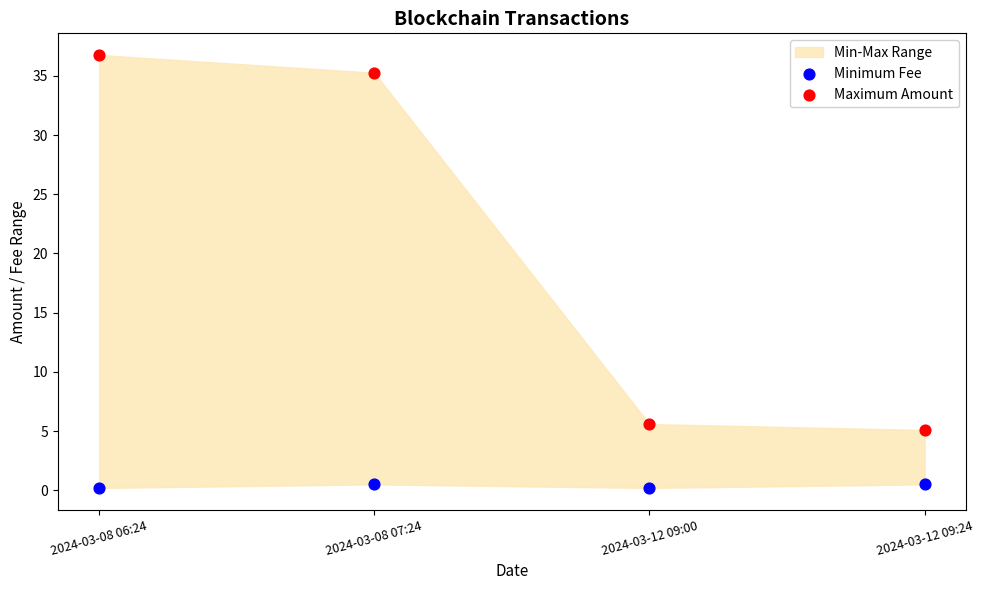

Which series reaches the maximum Y coordinate?

Maximum Amount